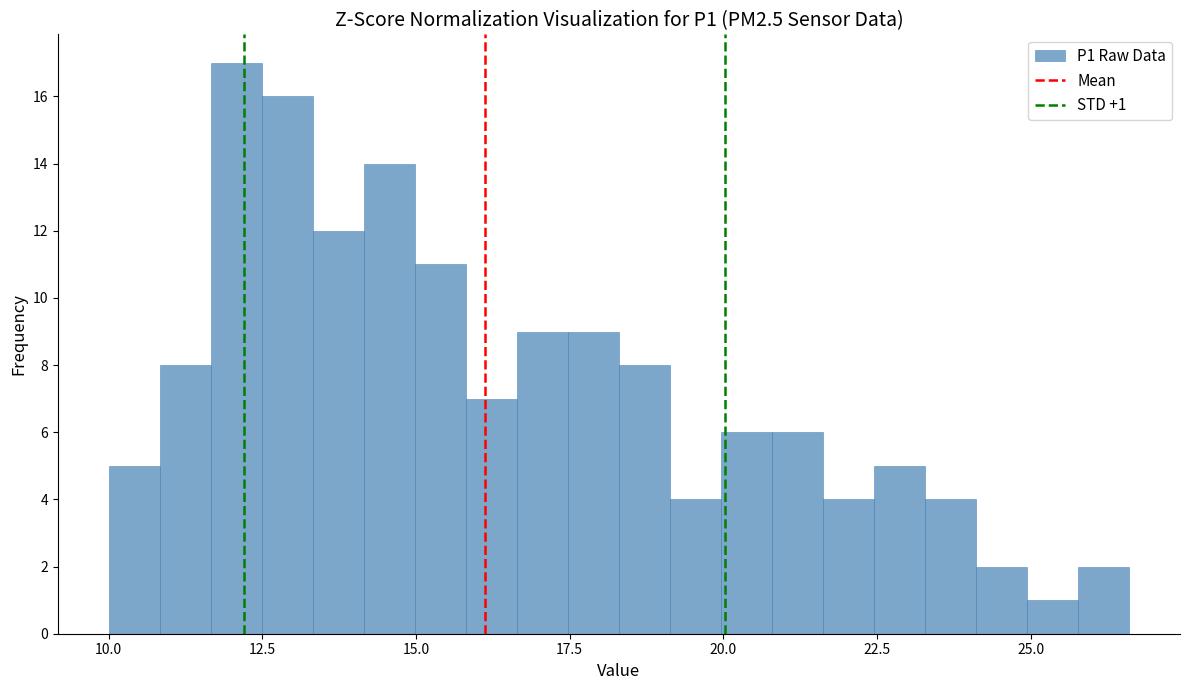

Read against the x-axis, roughly where is the centre of the tallest bar?

12.0